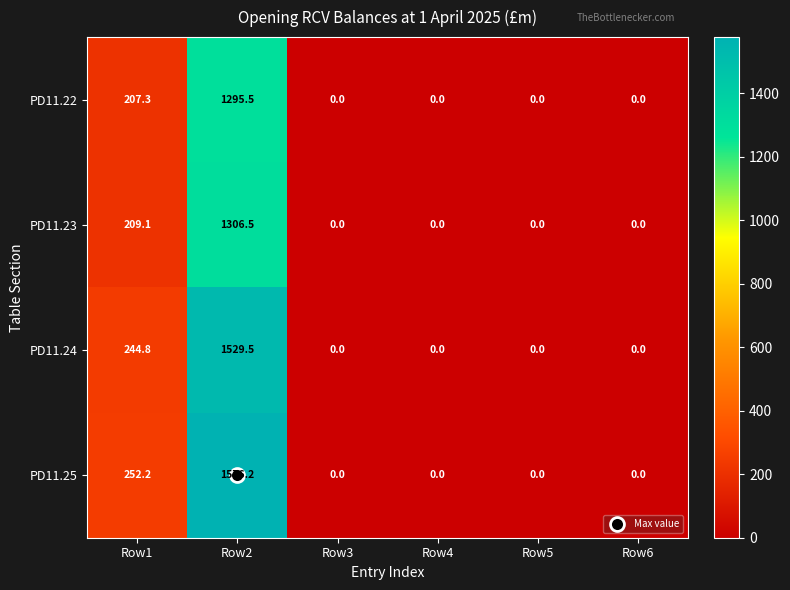

What is the sum of the PD11.24 values at Row1 and Row3?

244.8